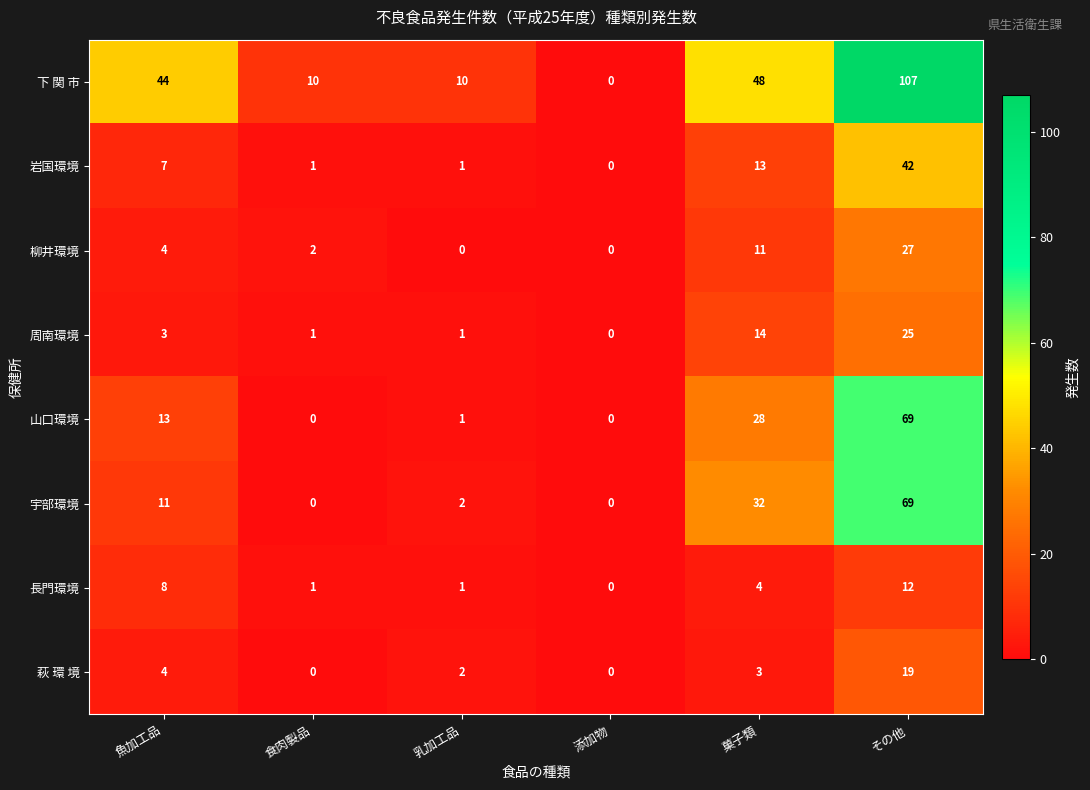

The 萩 環 境 series shows 0 at 添加物. True or false?

True